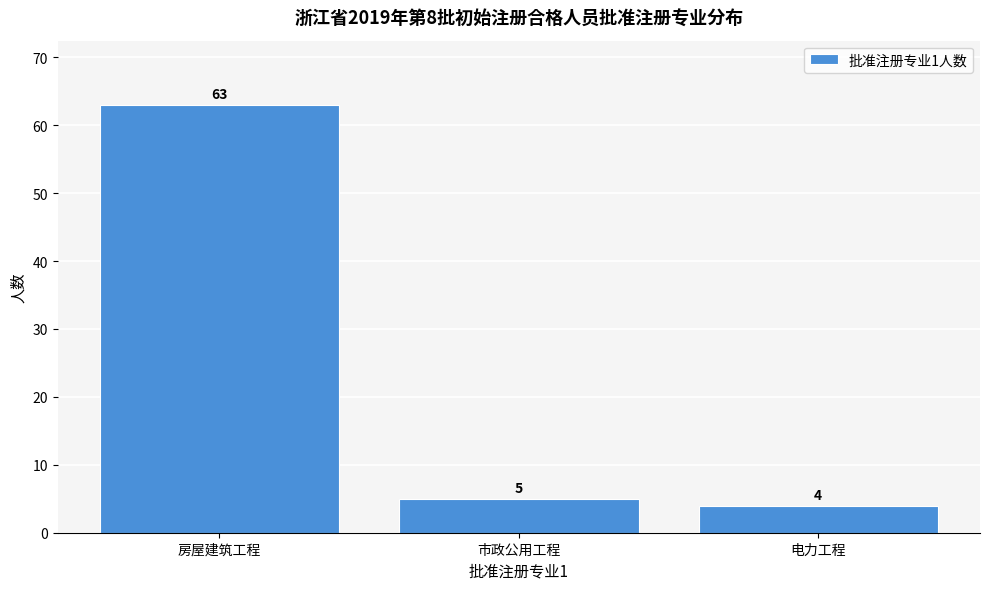

Reading left to right, what are all the values shown in this chart?

63	5	4